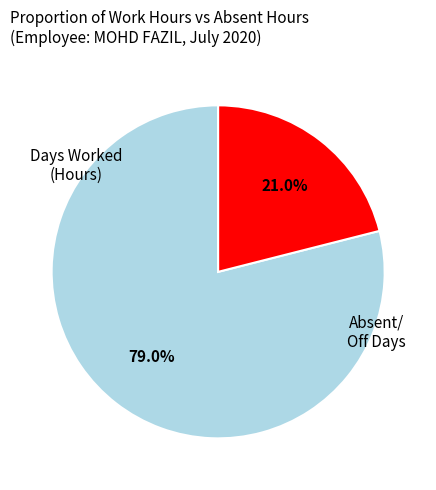

Count the number of slices in the pie.

2